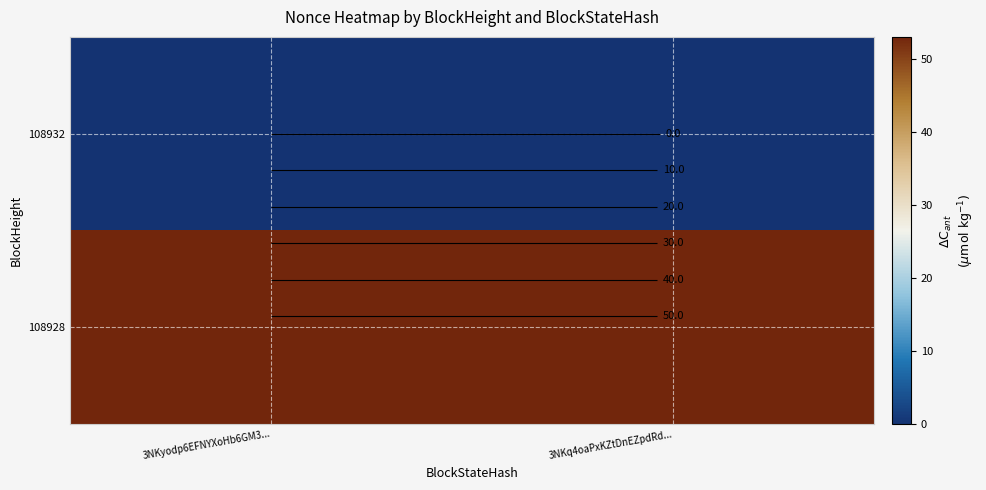

Is it true that 108932 equals 0 at 3NKyodp6EFNYXoHb6GM3...?

True